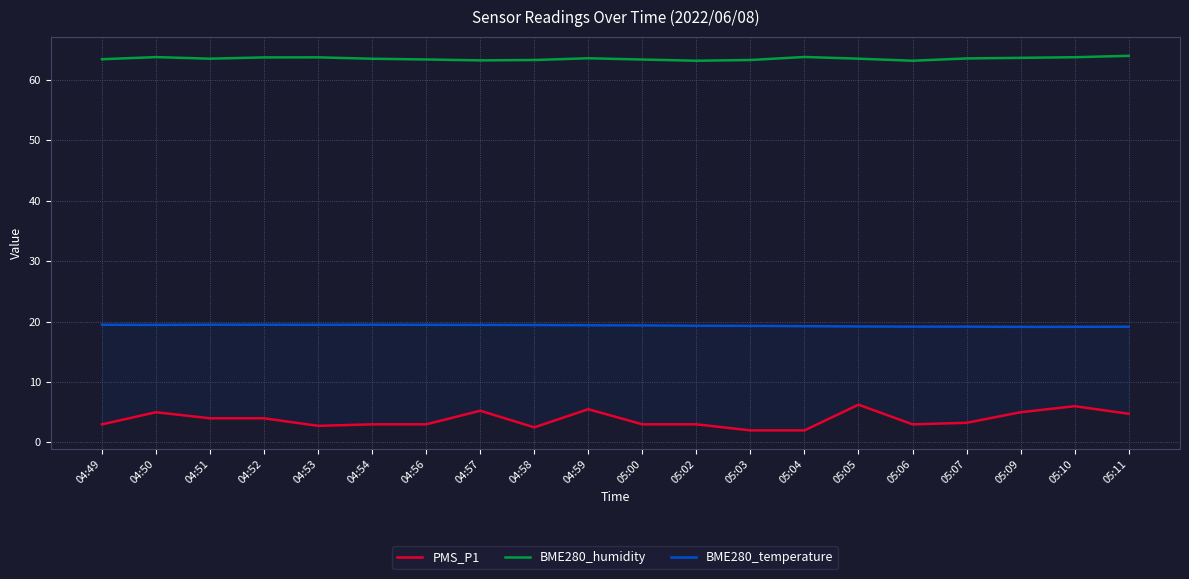

Where is the first local minimum for BME280_humidity?

04:51